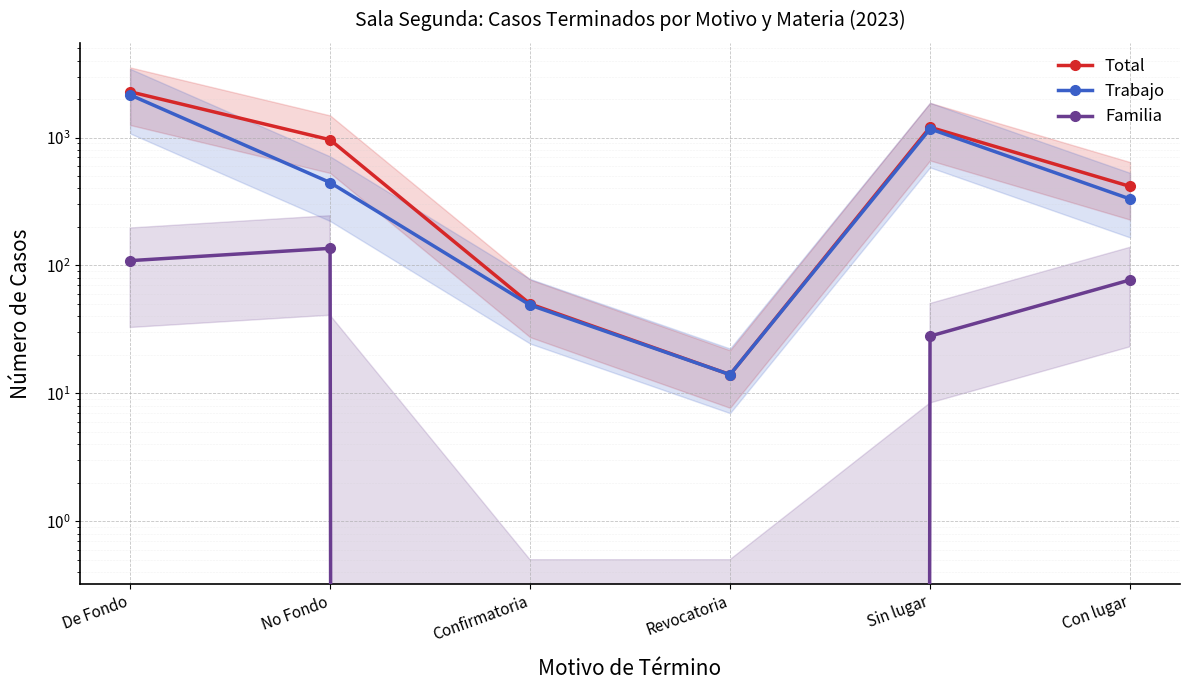

At which label is Trabajo closest to 1084?

Sin lugar